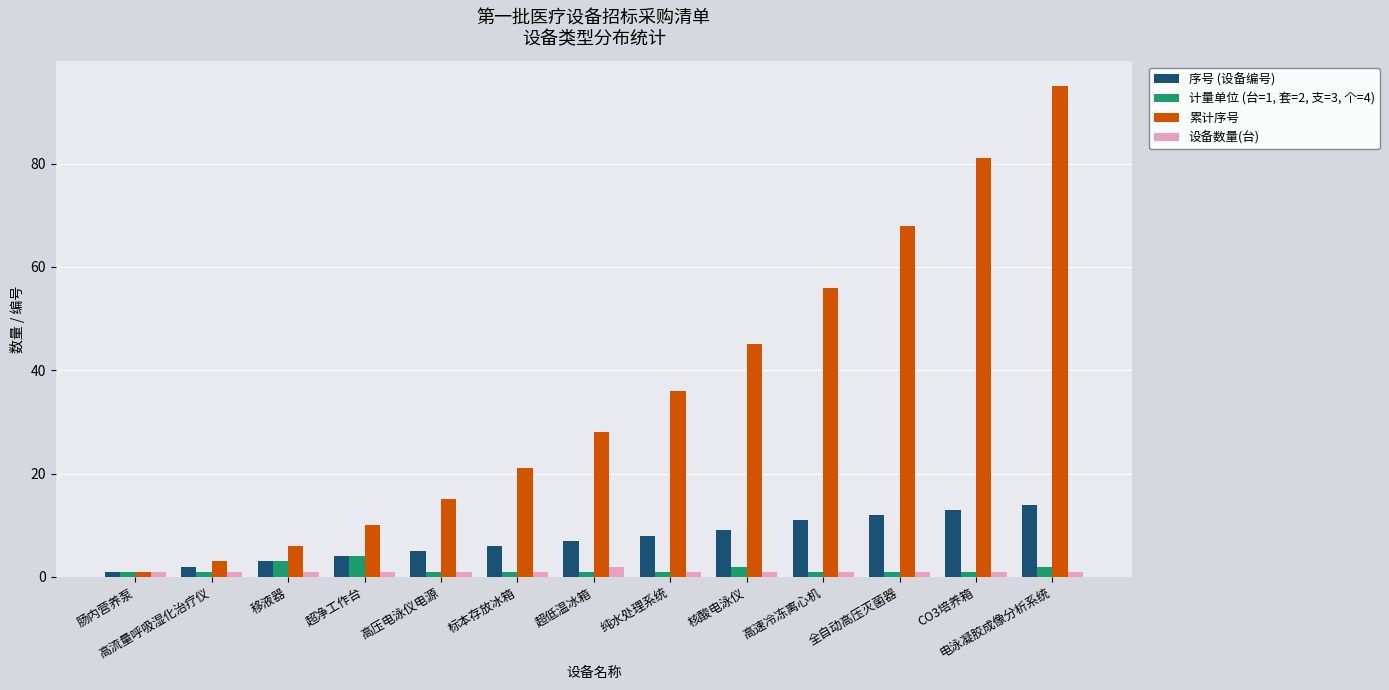

At which label is 累计序号 closest to 48?

核酸电泳仪